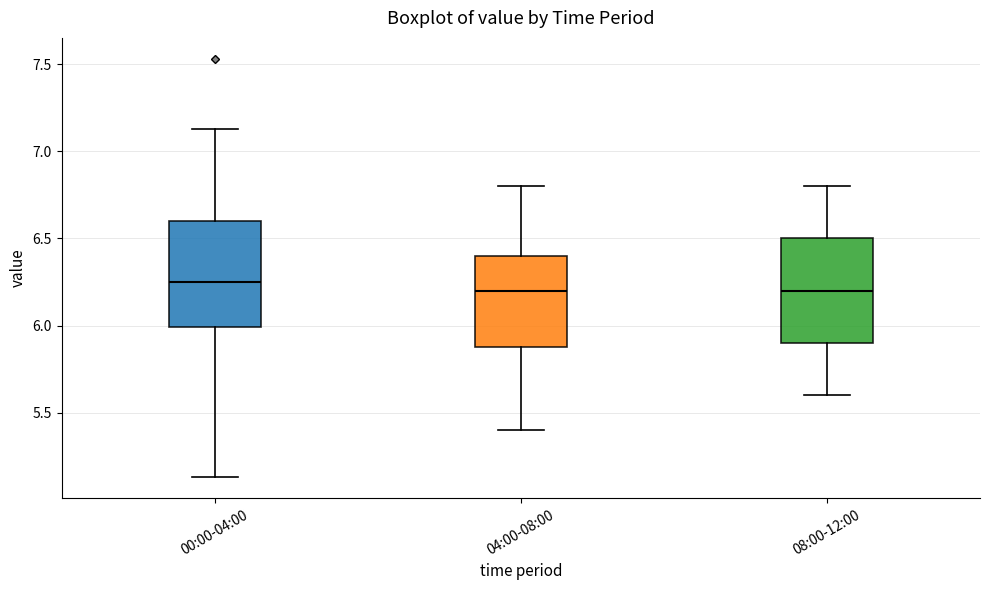

Reading left to right, transcribe this box plot: for each box, give where its median line is, the range the box spans, and where its two whiskers end, as read against the y-axis. The values are not printed on the chart, so give them approximately, as read against the axis.

00:00-04:00: median 6.25, box 6.00 to 6.60, whiskers 5.15 to 7.15
04:00-08:00: median 6.20, box 5.90 to 6.40, whiskers 5.40 to 6.80
08:00-12:00: median 6.20, box 5.90 to 6.50, whiskers 5.60 to 6.80